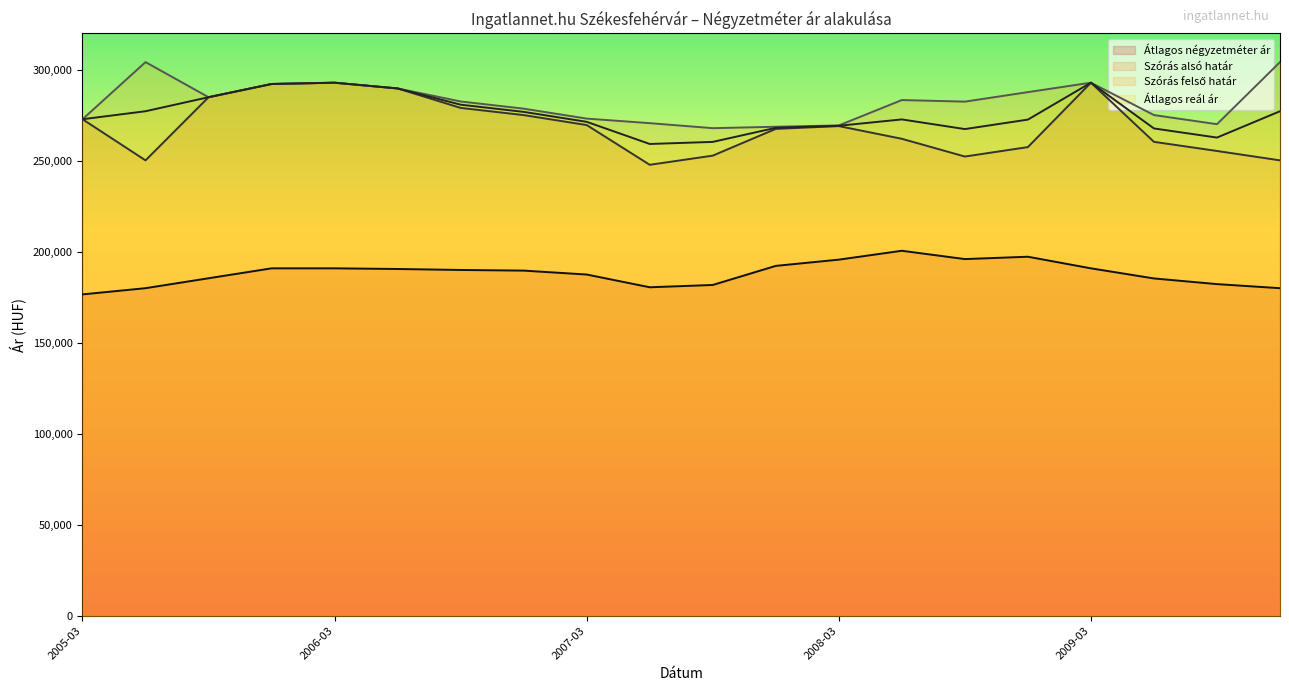

What is the sum of all Átlagos reál ár values?

5509515